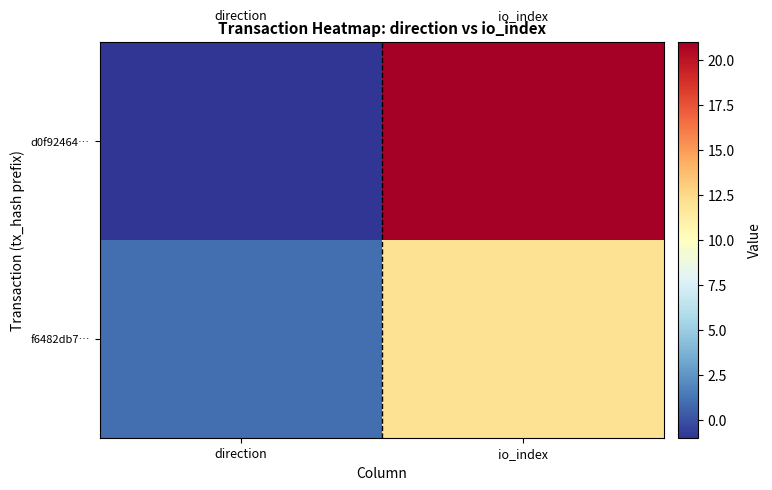

Which series has the largest total across all categories?

d0f92464…